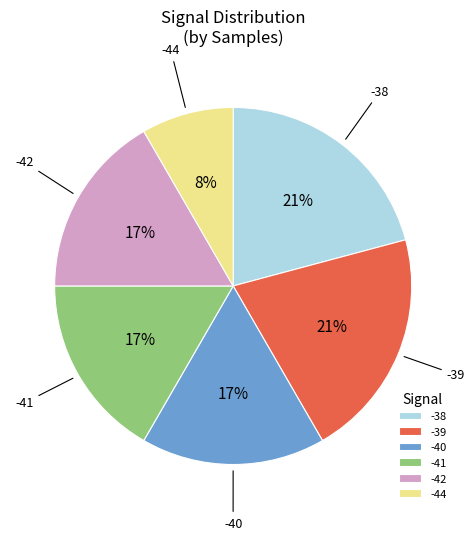

What is the smallest slice in the pie chart?

-44